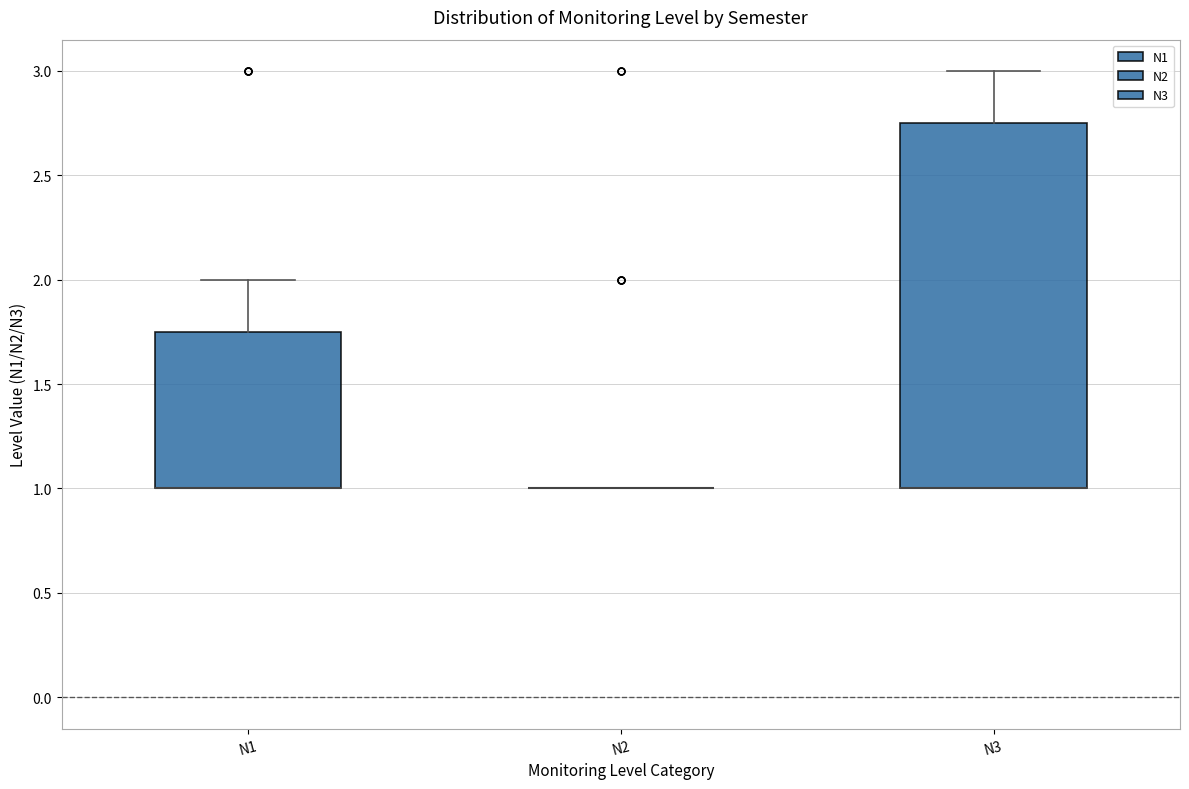

Where is the upper edge of the box for N1 on the y-axis? The values are not printed on the chart, so give them approximately, as read against the axis.

1.75